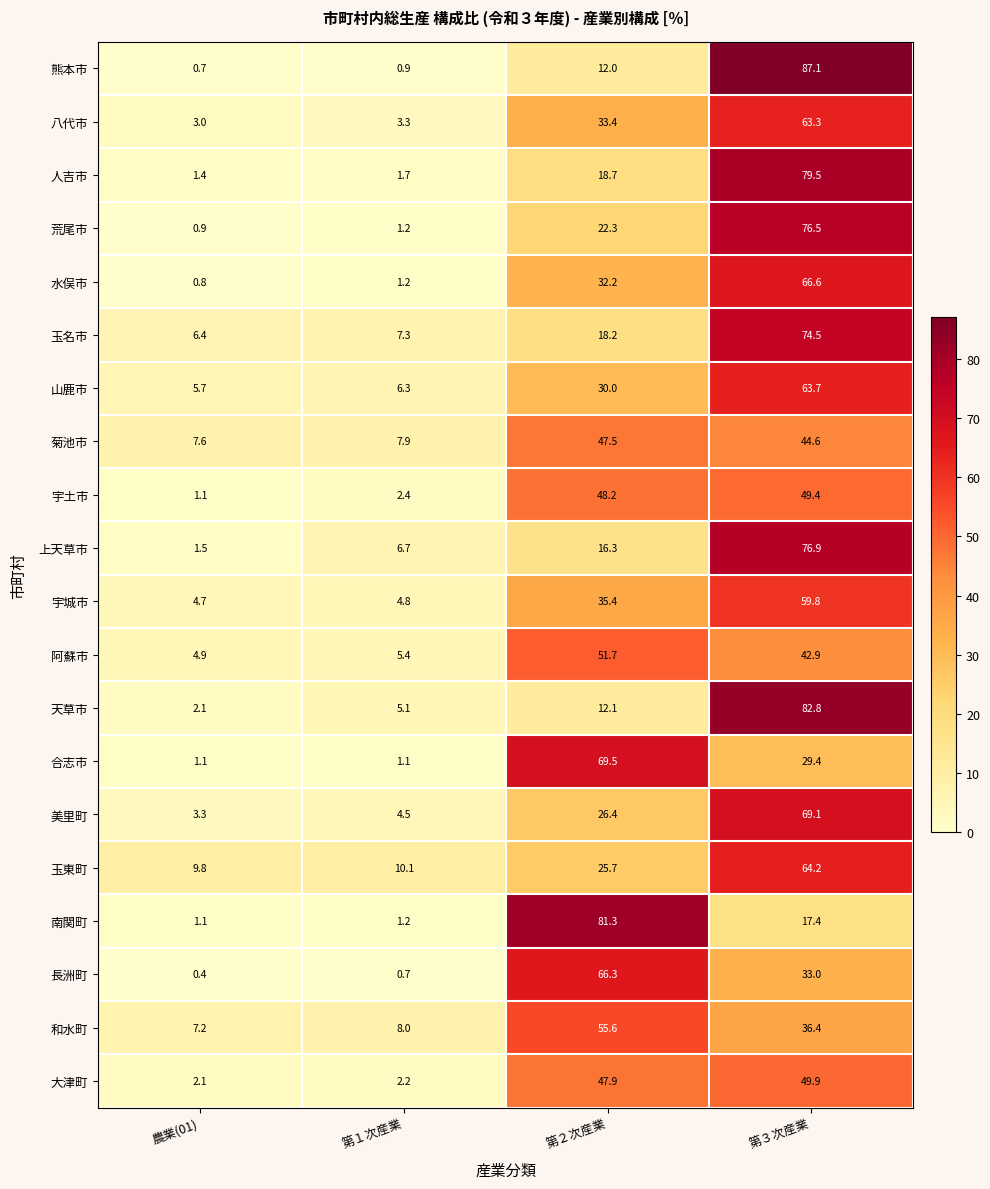

What is the difference between the maximum and second lowest values in the 南関町 series?

80.1